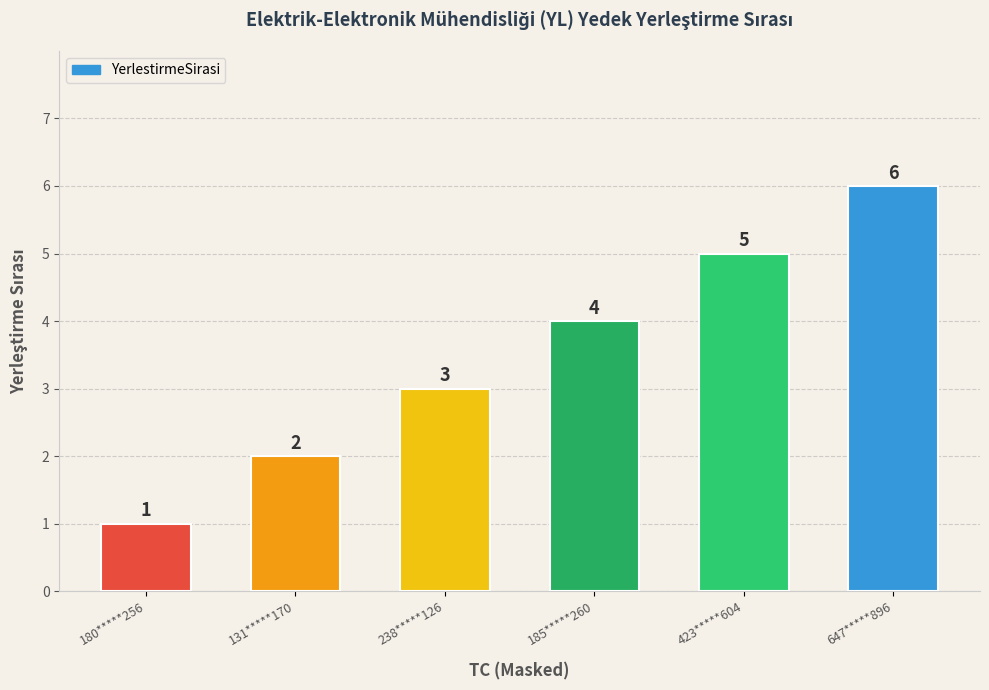

Reading left to right, what are all the values shown in this chart?

1	2	3	4	5	6